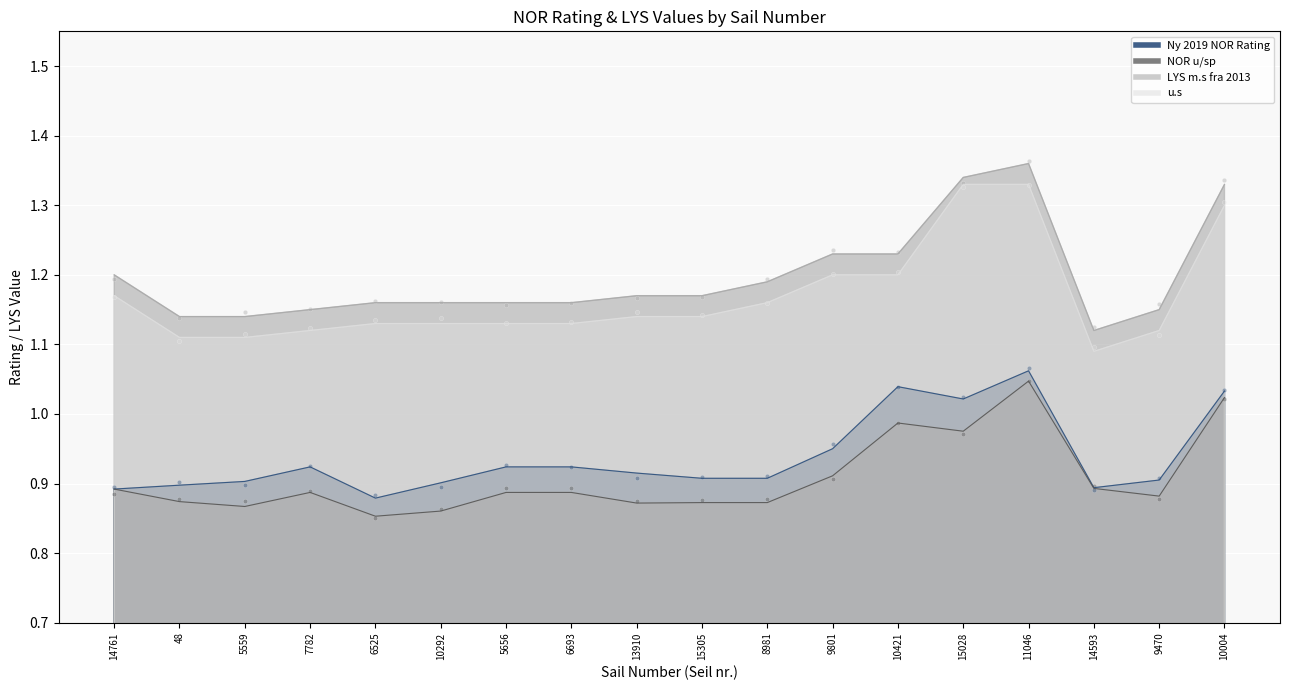

Which series has the largest total across all categories?

LYS m.s fra 2013